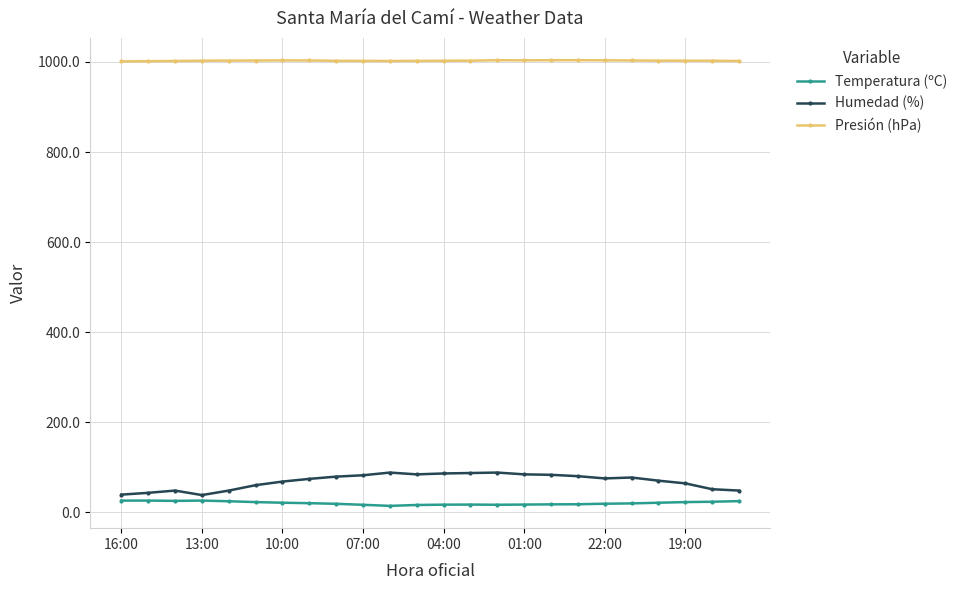

True or false: Humedad (%) and Presión (hPa) intersect in this chart.

False